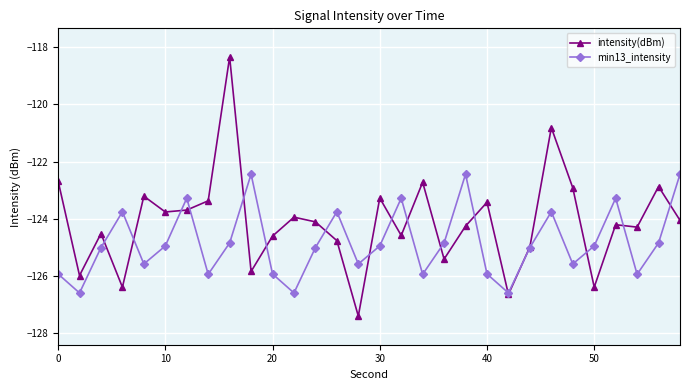

What is the value of the intensity(dBm) point at the 21st from the left?

-123.4